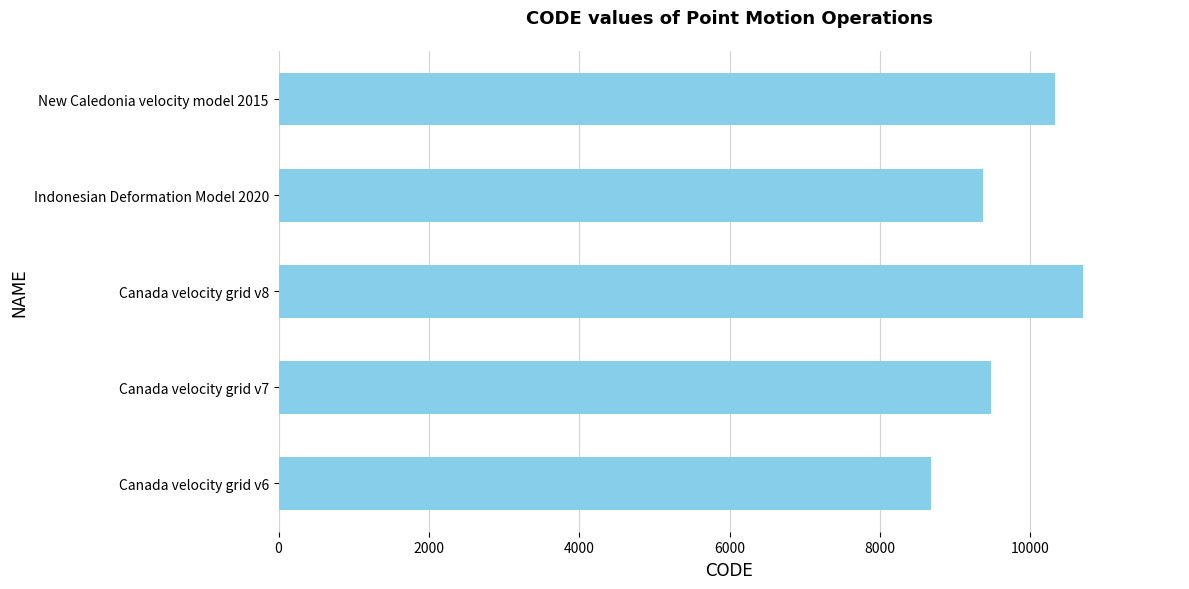

List the labels in order of value, smallest first.

Canada velocity grid v6, Indonesian Deformation Model 2020, Canada velocity grid v7, New Caledonia velocity model 2015, Canada velocity grid v8